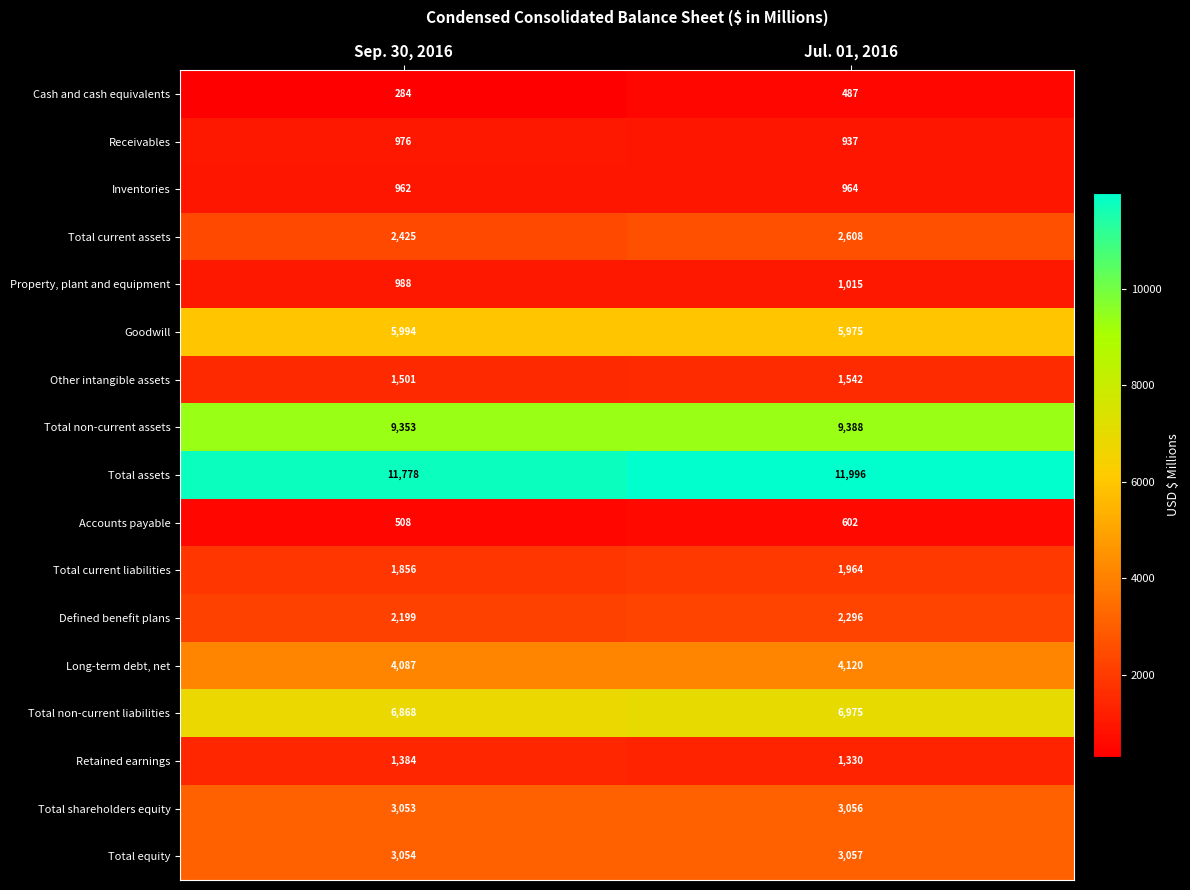

What is the average value of the Cash and cash equivalents series?

386